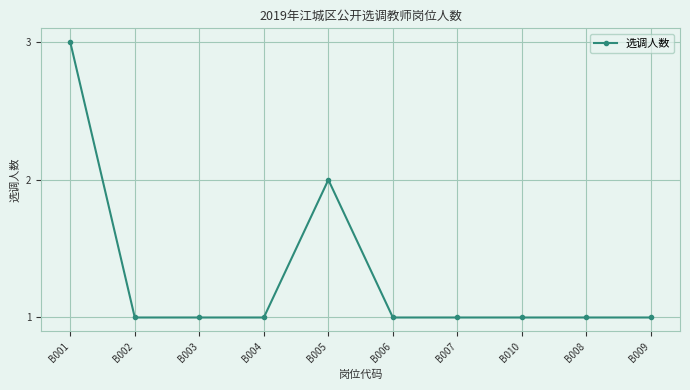

Reading left to right, what are all the values shown in this chart?

B001=3	B002=1	B003=1	B004=1	B005=2	B006=1	B007=1	B010=1	B008=1	B009=1